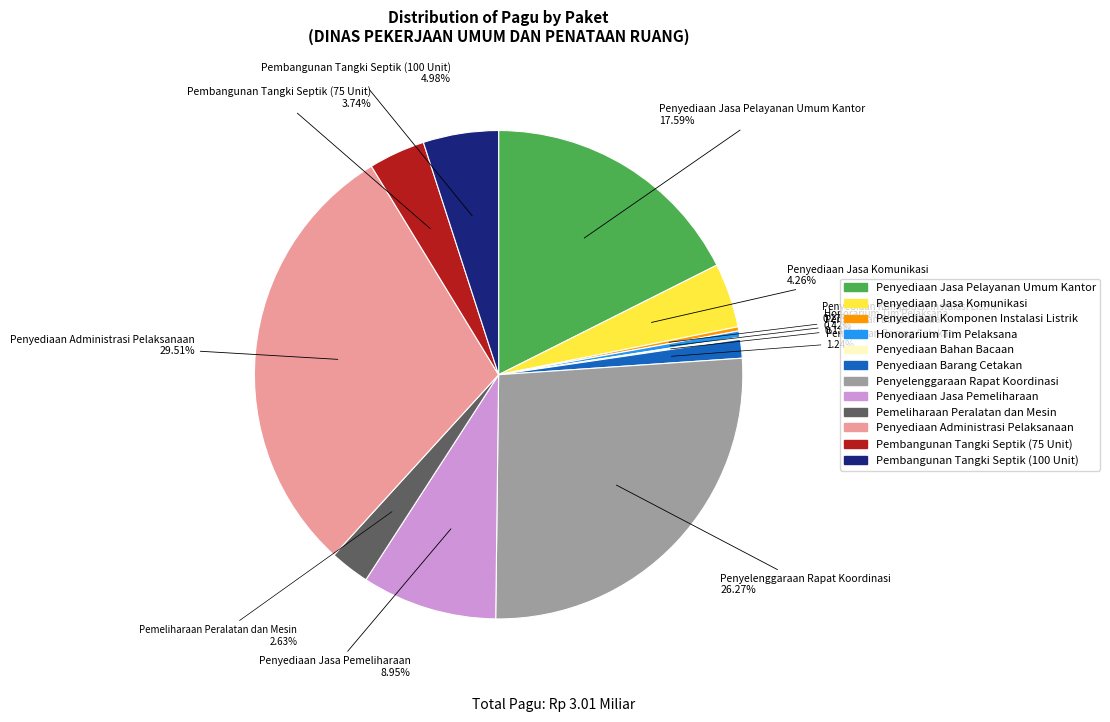

To the nearest percent, what percentage of the pie is Pembangunan Tangki Septik (100 Unit)?

5%